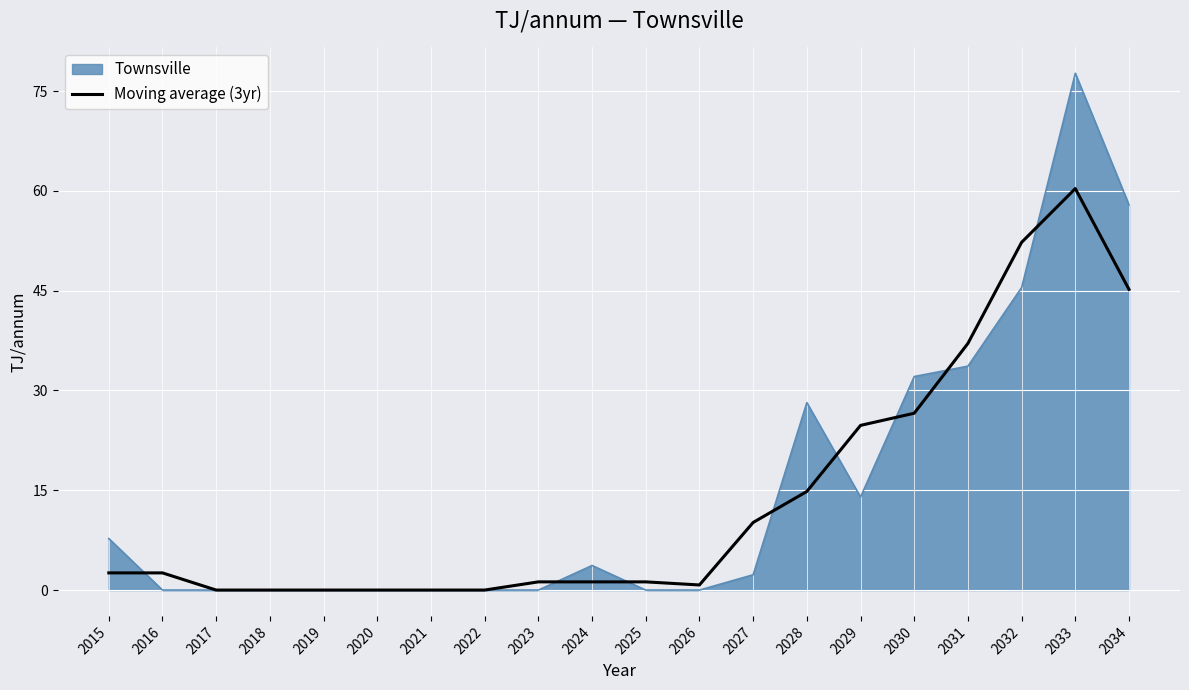

What is the difference between the highest and lowest values at 2033?

17.3